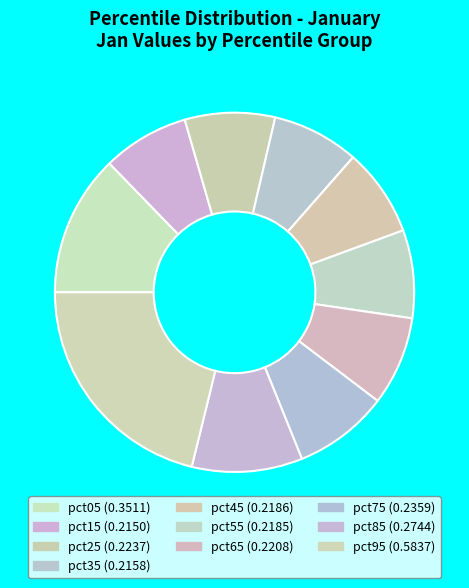

What portion of the pie excludes pct35?

92.2%